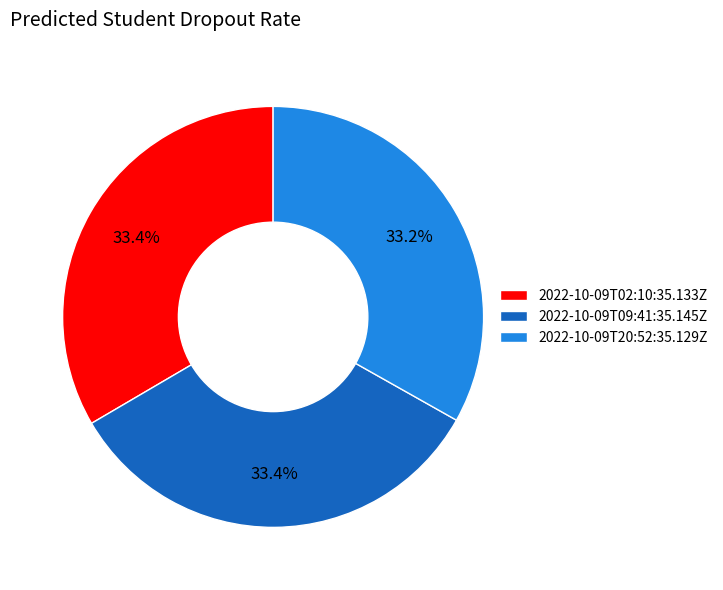

Approximately how many times larger is the value at 2022-10-09T20:52:35.129Z compared to 2022-10-09T09:41:35.145Z?

1.0